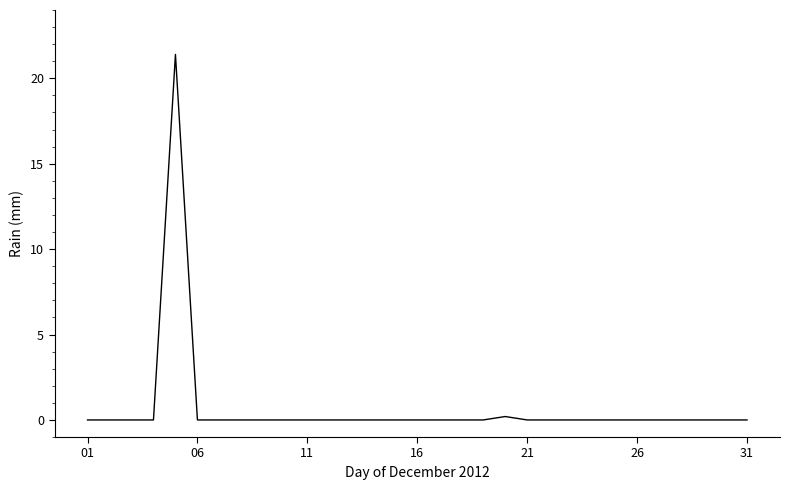

What is the maximum value shown in the chart?

21.4